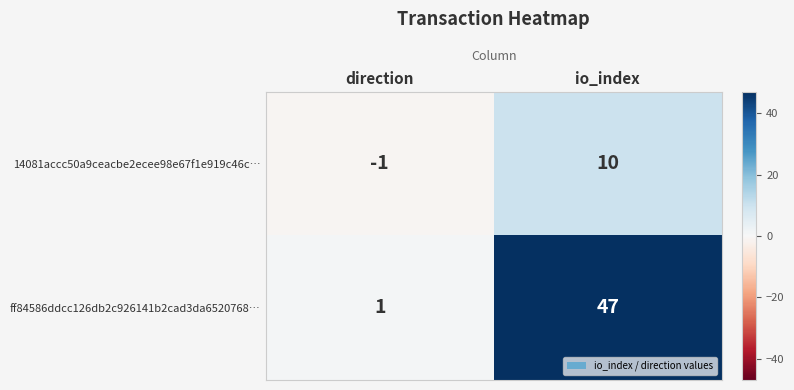

Where is 14081accc50a9ceacbe2ecee98e67f1e919c46c… nearest to the value 4?

direction